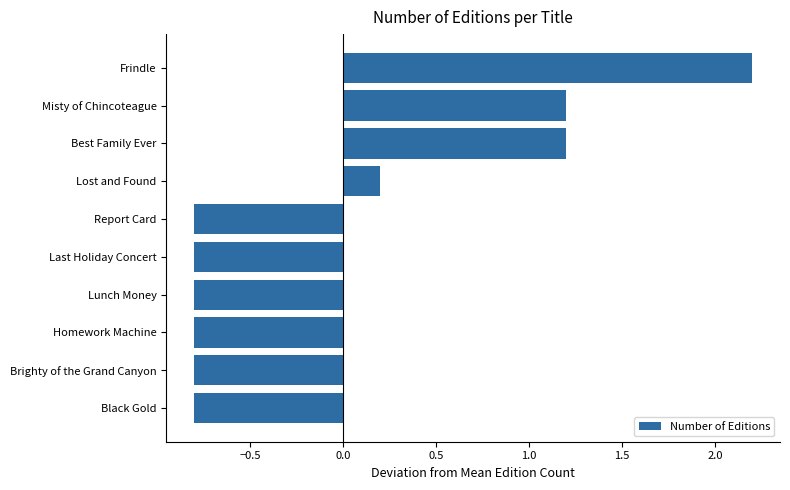

How many data points are less than 0?

6